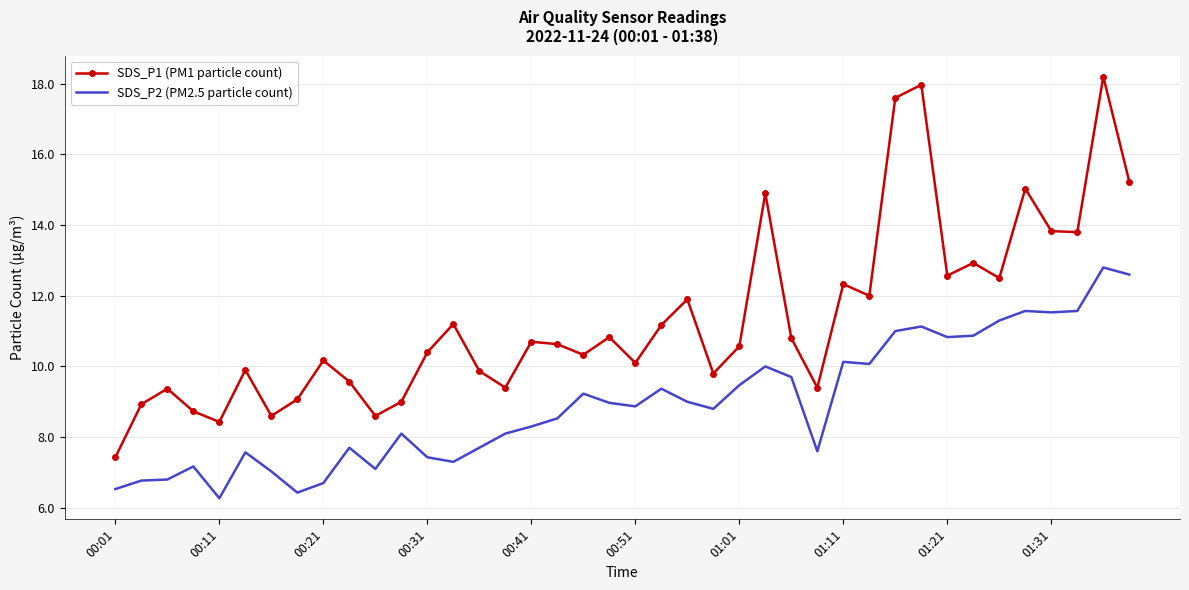

List the series in order of their overall mean, lowest first.

SDS_P2 (PM2.5 particle count), SDS_P1 (PM1 particle count)